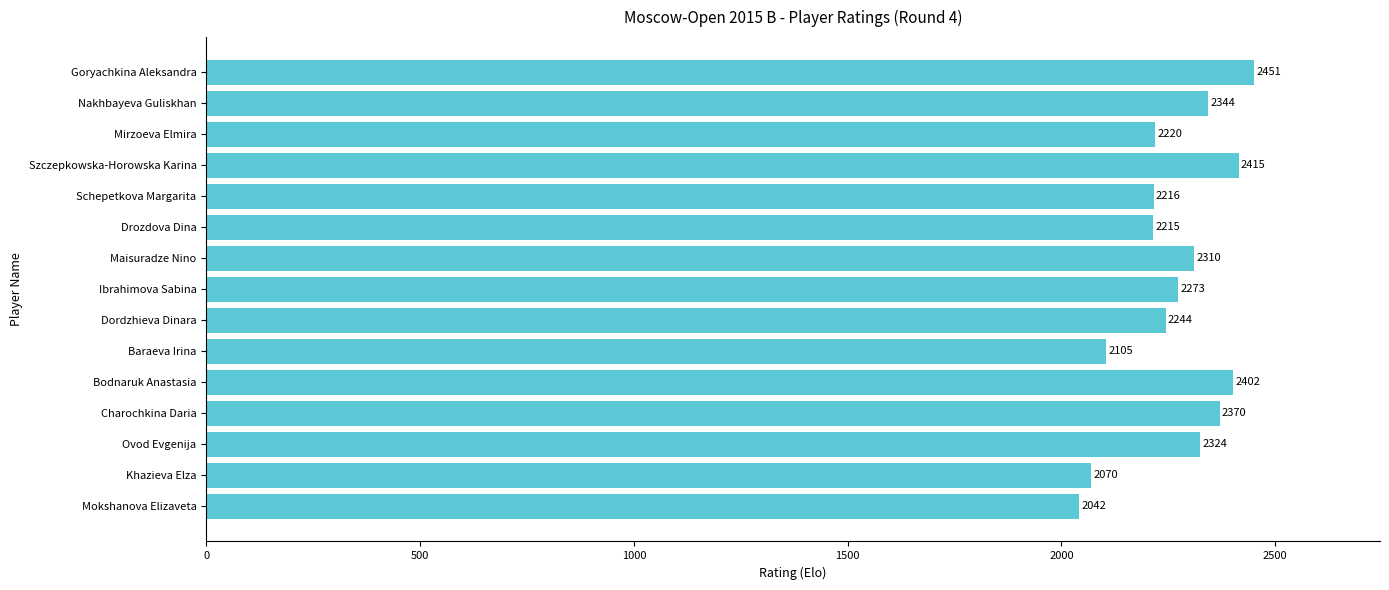

Count the number of categories in the chart.

15